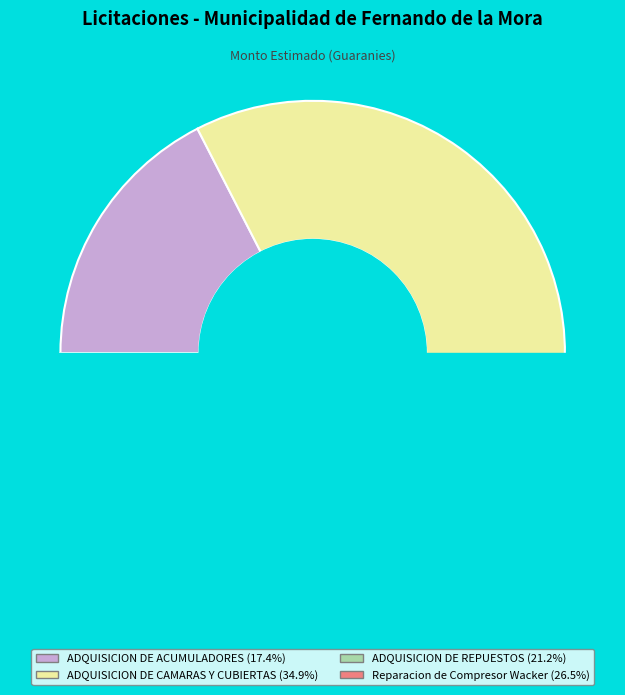

Do ADQUISICION DE REPUESTOS and ADQUISICION DE CAMARAS Y CUBIERTAS together represent more than half of the pie?

Yes